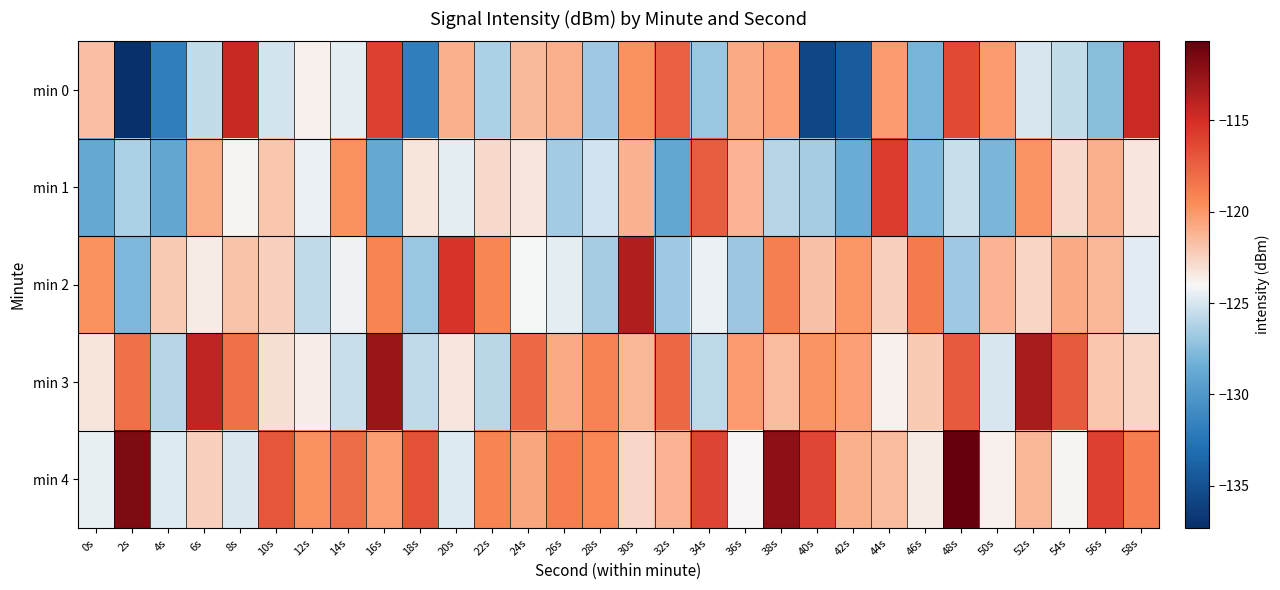

Rank the series at 44s from lowest to highest value.

min 3, min 2, min 4, min 0, min 1